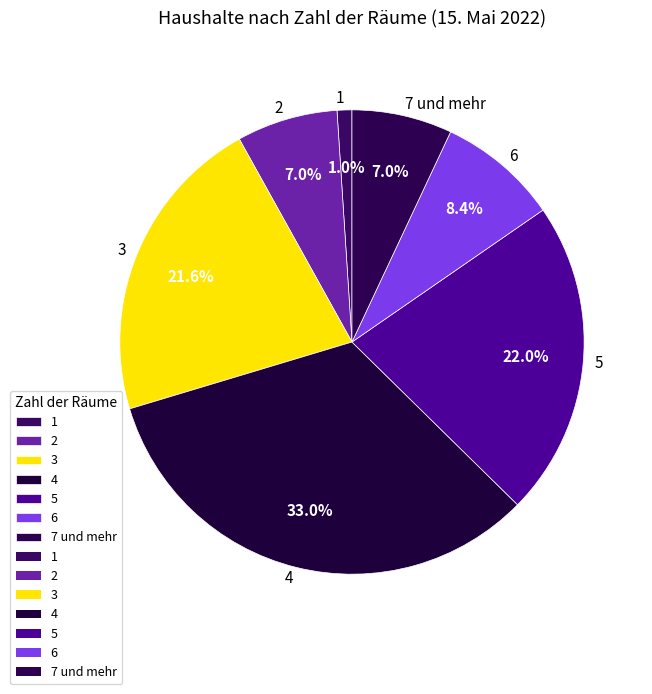

To the nearest percent, what is the difference between the 6 and 2 slice percentages?

1%